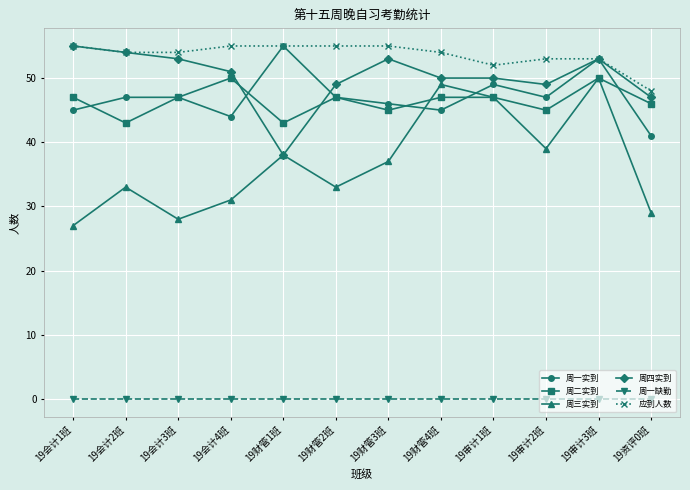

Reading left to right, what are all the values shown in this chart?

周一实到: 19会计1班=45	19会计2班=47	19会计3班=47	19会计4班=44	19财管1班=55	19财管2班=47	19财管3班=46	19财管4班=45	19审计1班=49	19审计2班=47	19审计3班=53	19资评0班=41
周二实到: 19会计1班=47	19会计2班=43	19会计3班=47	19会计4班=50	19财管1班=43	19财管2班=47	19财管3班=45	19财管4班=47	19审计1班=47	19审计2班=45	19审计3班=50	19资评0班=46
周三实到: 19会计1班=27	19会计2班=33	19会计3班=28	19会计4班=31	19财管1班=38	19财管2班=33	19财管3班=37	19财管4班=49	19审计1班=47	19审计2班=39	19审计3班=50	19资评0班=29
周四实到: 19会计1班=55	19会计2班=54	19会计3班=53	19会计4班=51	19财管1班=38	19财管2班=49	19财管3班=53	19财管4班=50	19审计1班=50	19审计2班=49	19审计3班=53	19资评0班=47
周一缺勤: 19会计1班=0	19会计2班=0	19会计3班=0	19会计4班=0	19财管1班=0	19财管2班=0	19财管3班=0	19财管4班=0	19审计1班=0	19审计2班=0	19审计3班=0	19资评0班=0
应到人数: 19会计1班=55	19会计2班=54	19会计3班=54	19会计4班=55	19财管1班=55	19财管2班=55	19财管3班=55	19财管4班=54	19审计1班=52	19审计2班=53	19审计3班=53	19资评0班=48